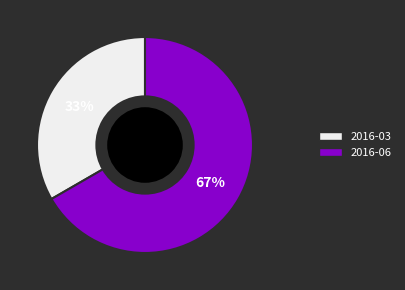

Which category has the biggest portion of the pie?

2016-06